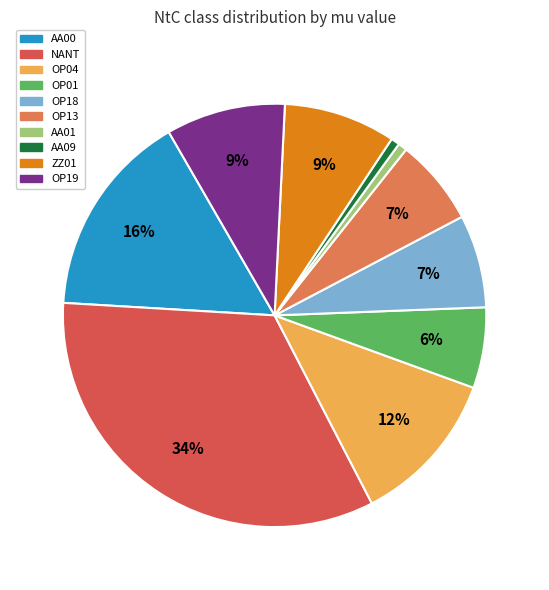

Does OP19 account for over 50% of the chart?

No